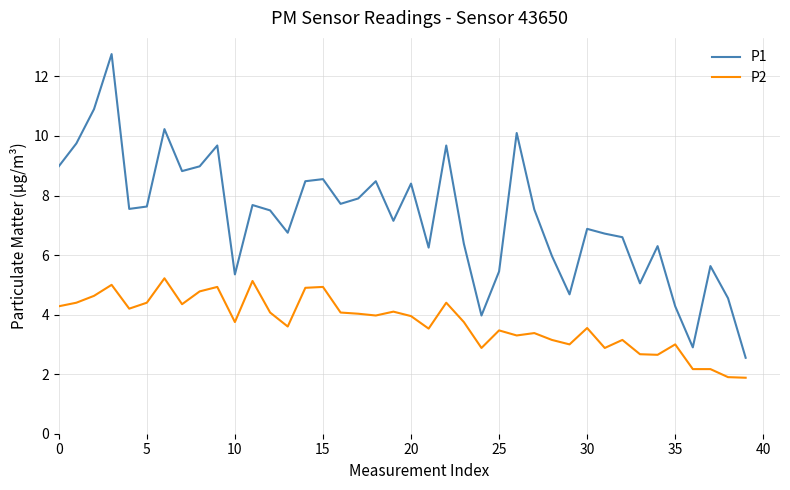

True or false: P1 and P2 intersect in this chart.

False